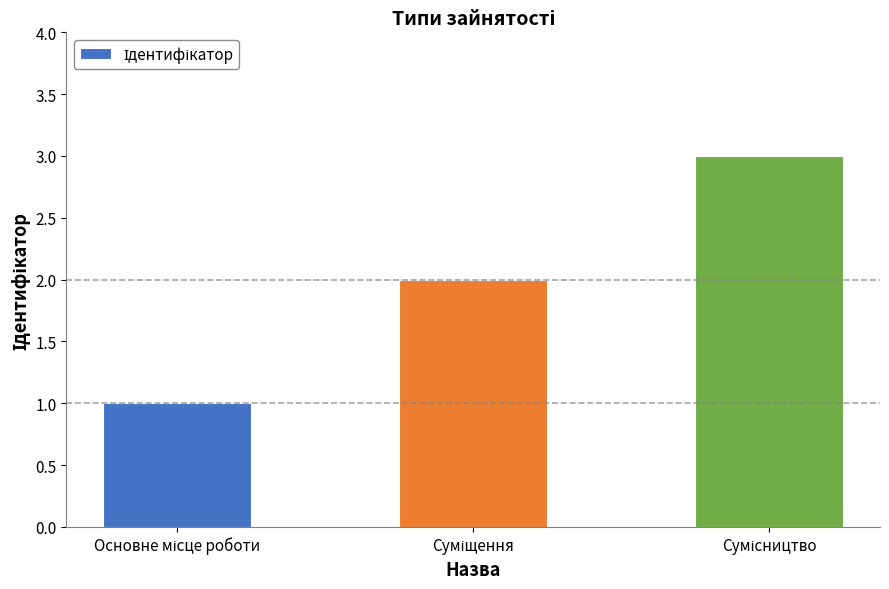

What is the greatest value displayed?

3